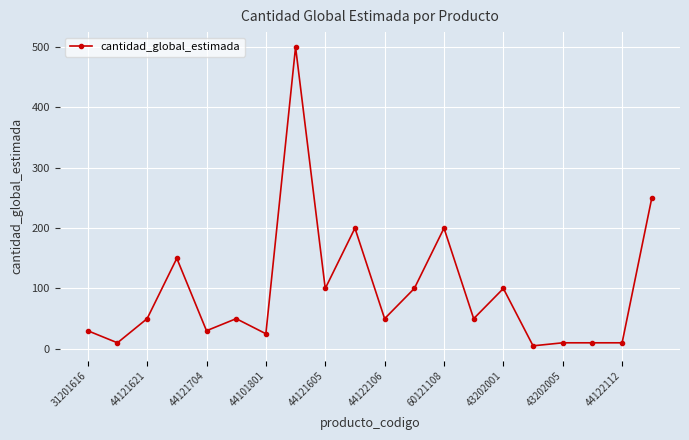

Does the chart display data point markers on the line(s)?

Yes